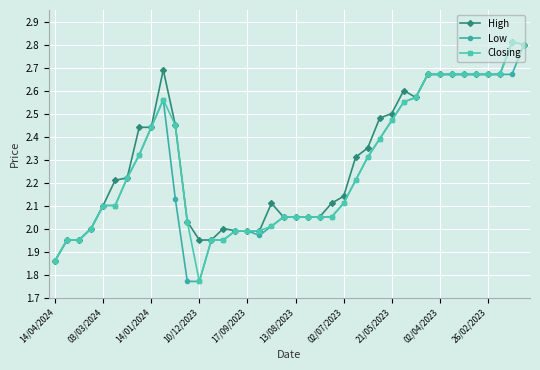

Which series has the largest total across all categories?

High